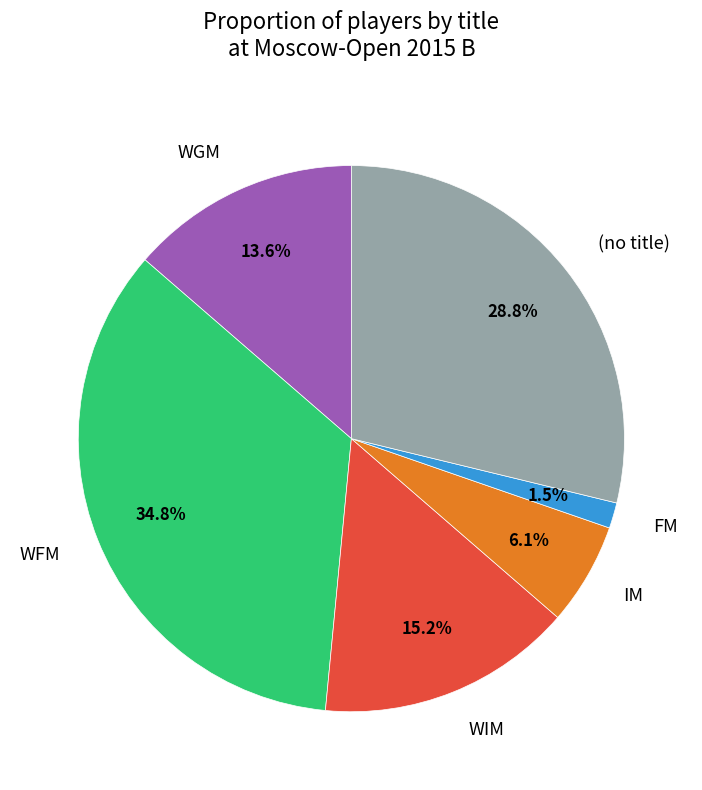

Rank the categories by value from highest to lowest.

WFM, (no title), WIM, WGM, IM, FM